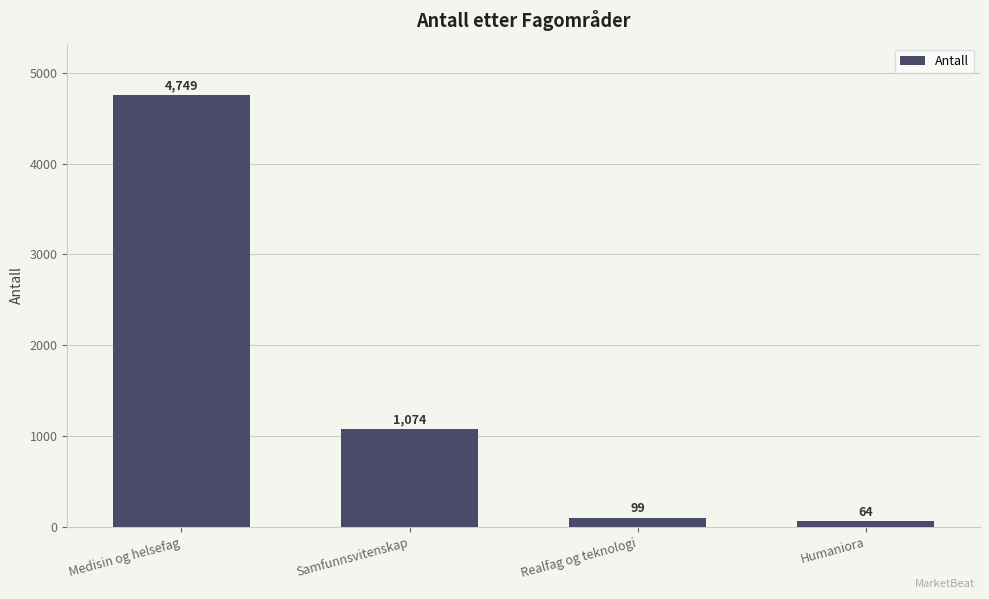

Rank the categories by value from highest to lowest.

Medisin og helsefag, Samfunnsvitenskap, Realfag og teknologi, Humaniora